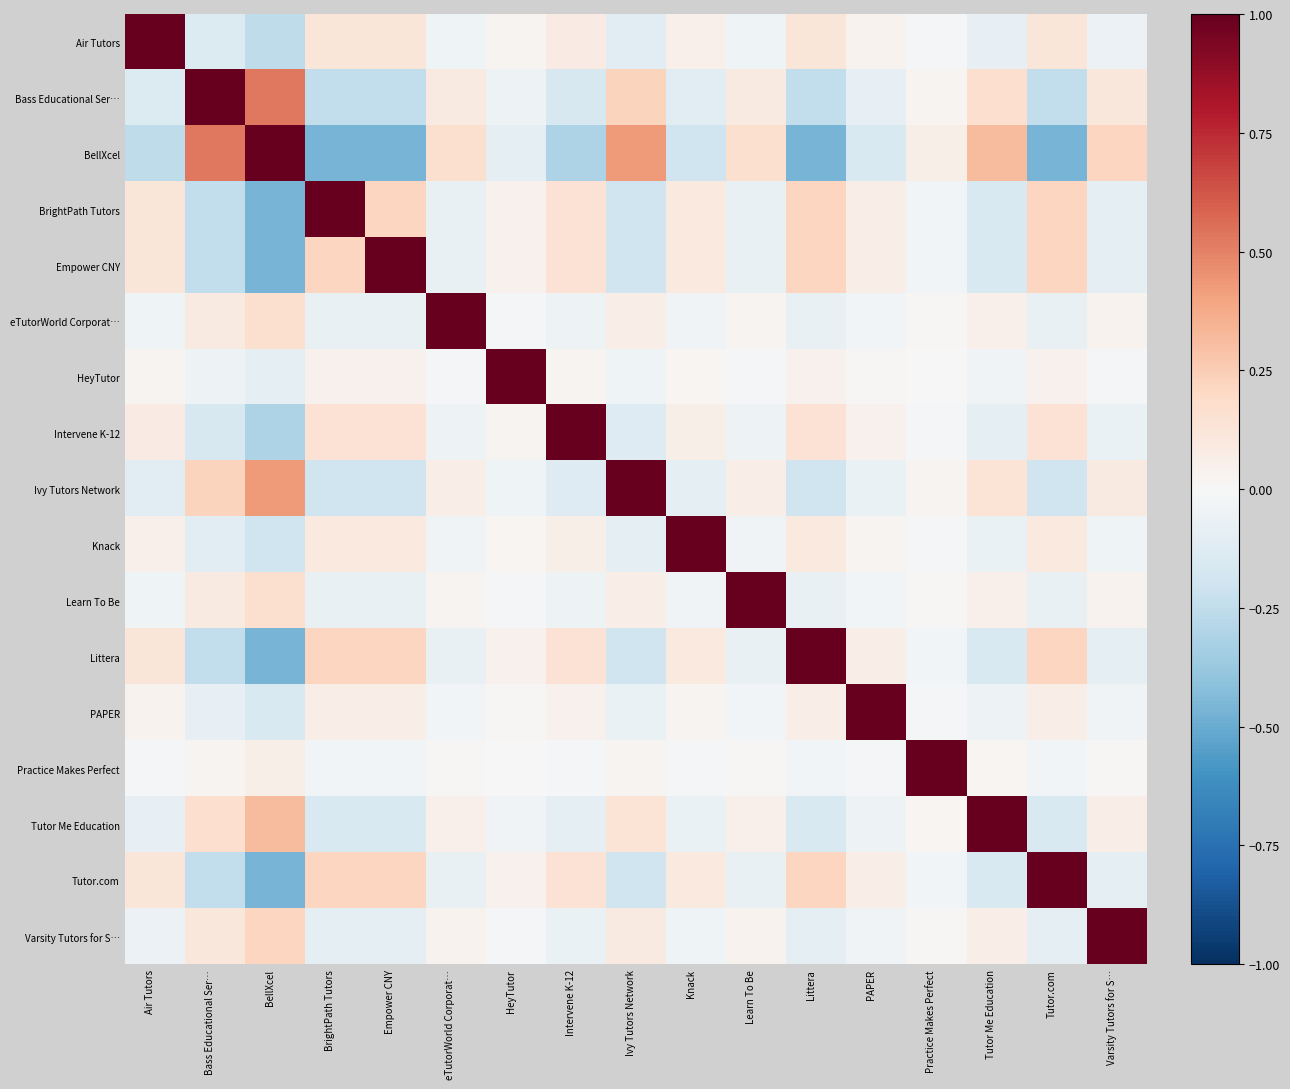

What is the spread (max minus min) of values at Intervene K-12?

1.3